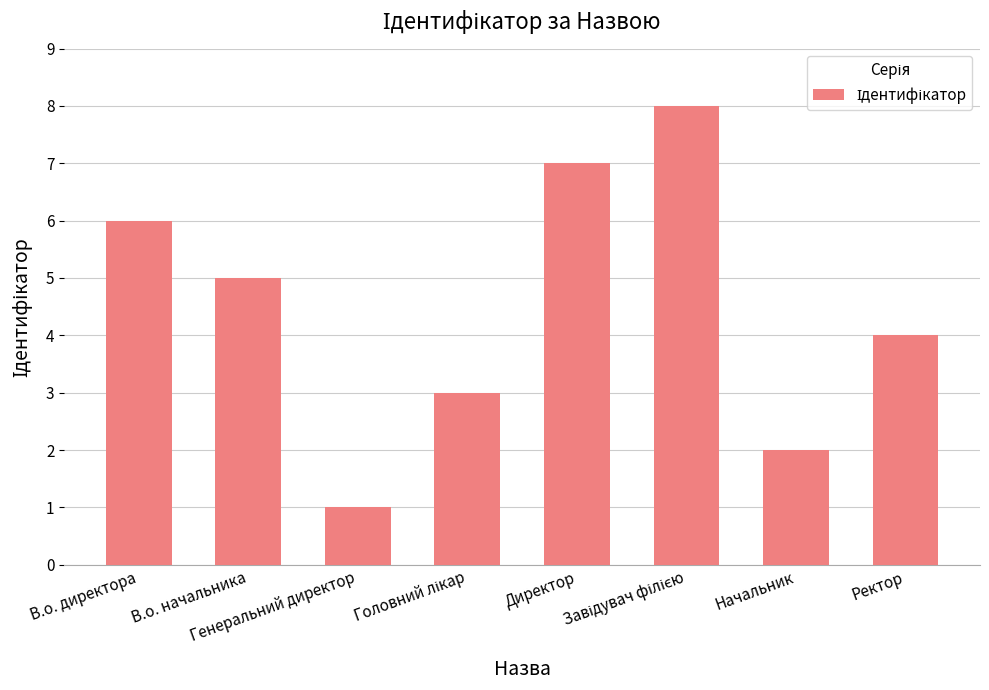

What value does the data have at В.о. начальника?

5